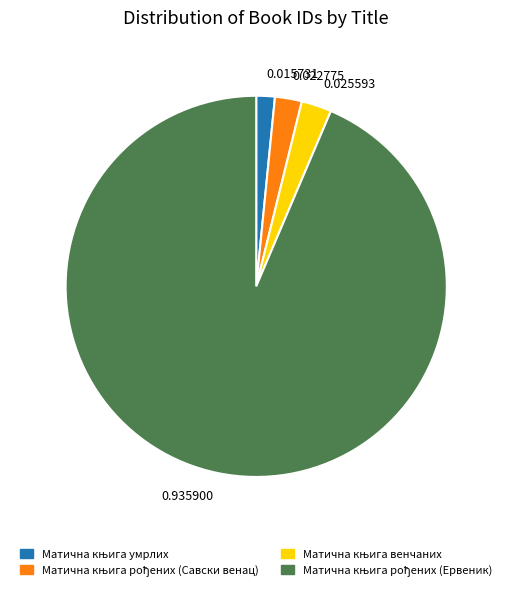

How many slices are in this pie chart?

4